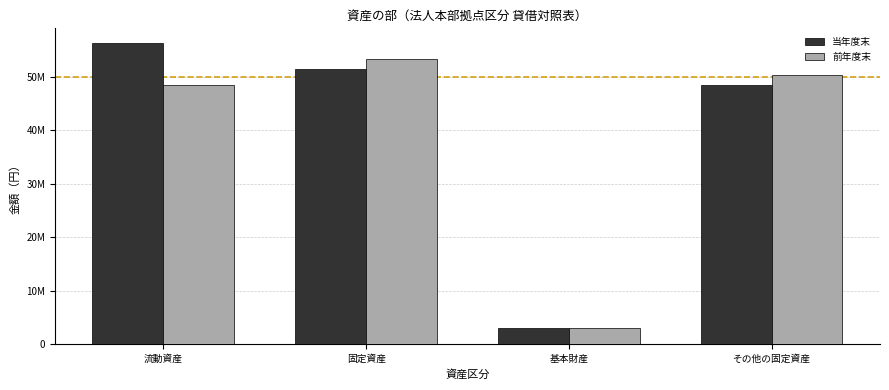

What is the difference between the second highest and second lowest values in the 当年度末 series?

3000000